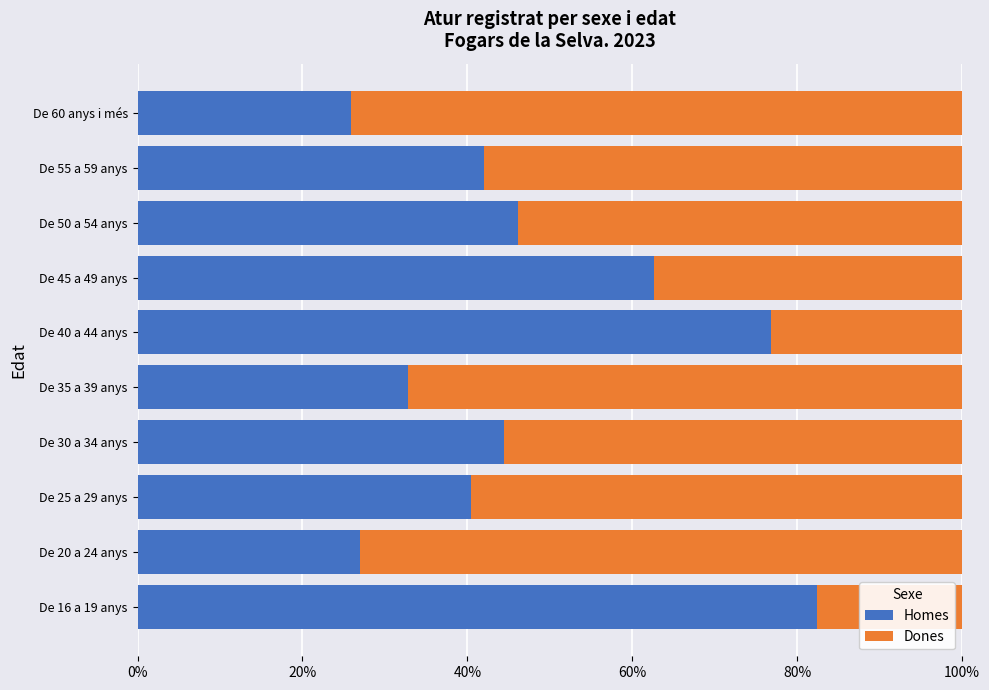

What is the sum of the Homes values at De 40 a 44 anys and De 16 a 19 anys?

159.2